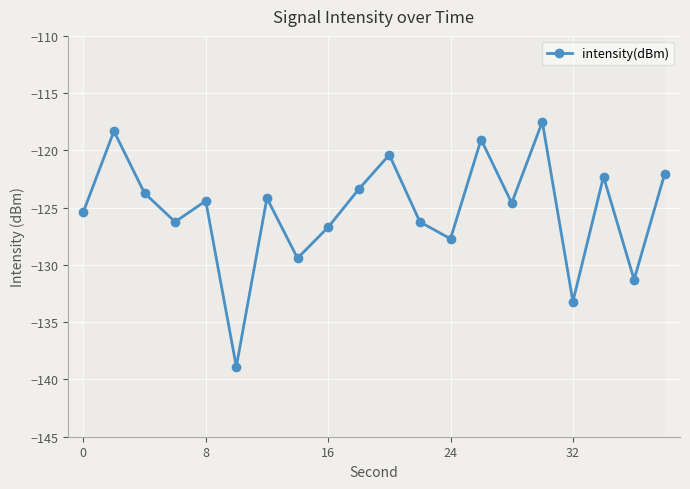

What is the difference between the maximum and second lowest values?

15.7